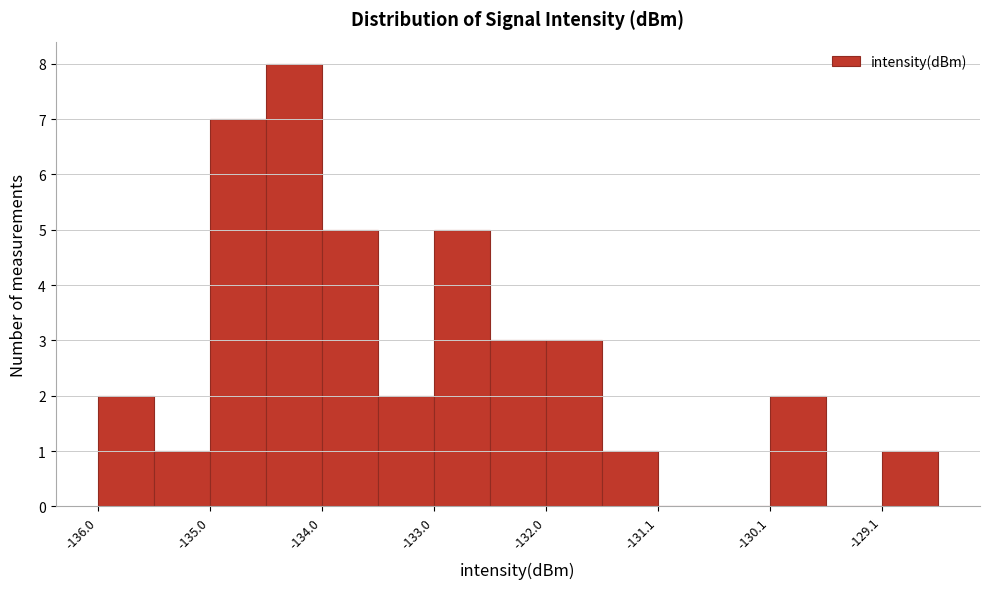

Reading left to right, list every bar in this chart as the range it spans on the x-axis followed by its height. Neither the bar edges nor the heights are printed on the chart, so give them approximately, as read against the axes.

-136.0 to -135.5: 2
-135.5 to -135.0: 1
-135.0 to -134.5: 7
-134.5 to -134.0: 8
-134.0 to -133.5: 5
-133.5 to -133.0: 2
-133.0 to -132.5: 5
-132.5 to -132.0: 3
-132.0 to -131.6: 3
-131.6 to -131.1: 1
-131.1 to -130.6: 0
-130.6 to -130.1: 0
-130.1 to -129.6: 2
-129.6 to -129.1: 0
-129.1 to -128.6: 1